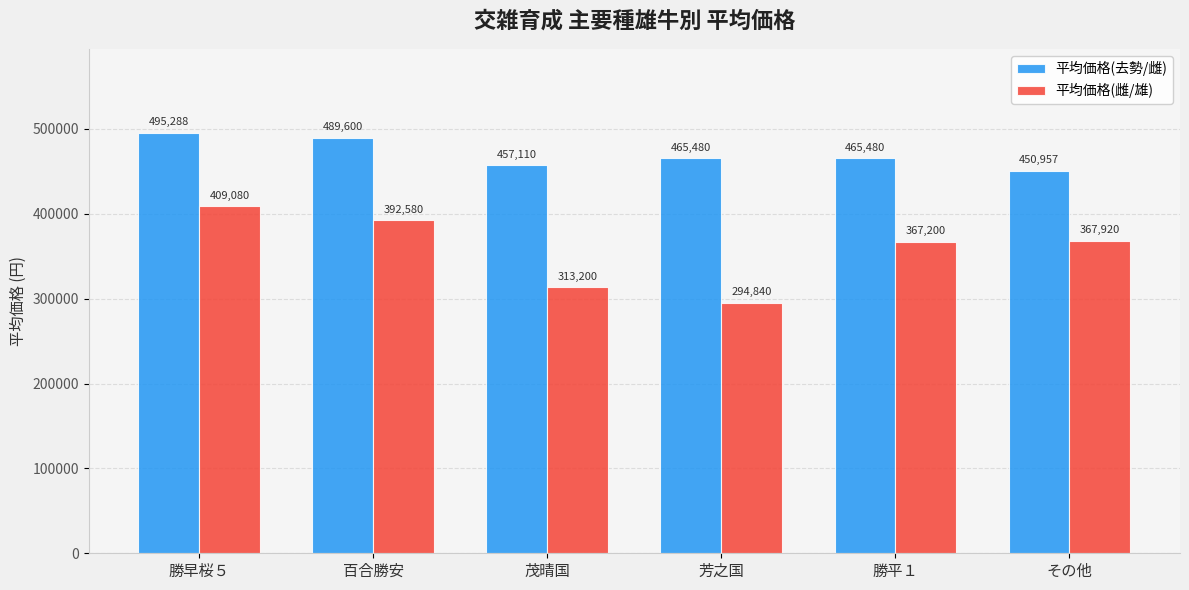

True or false: 平均価格(去勢/雌) has a value of 495288 at 勝早桜５.

True